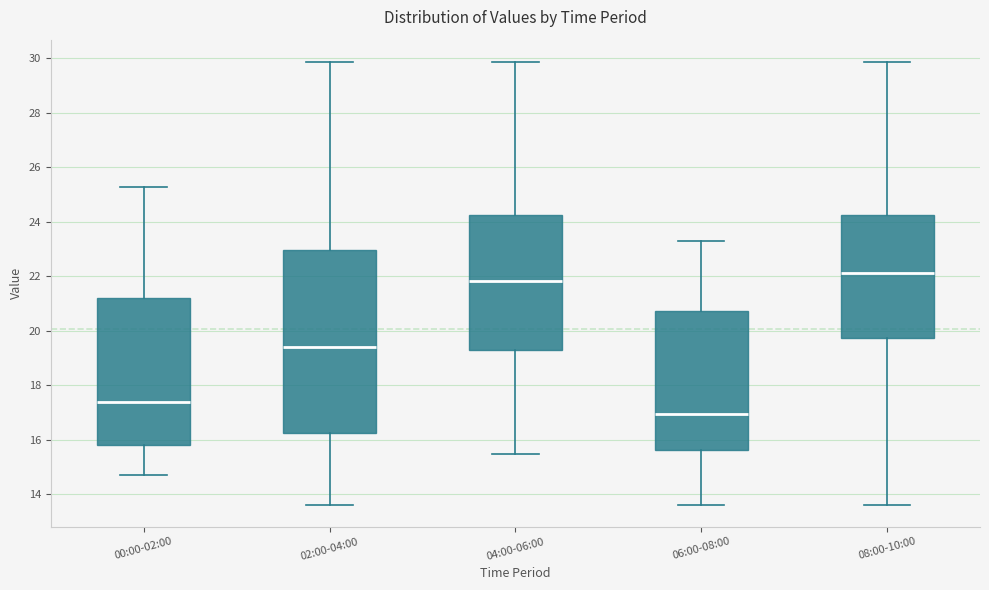

Which box is the tallest, from its lower edge to its upper edge?

02:00-04:00